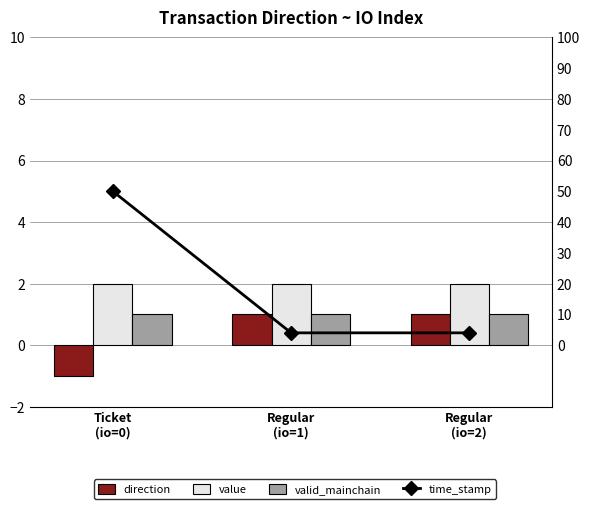

Are the bars grouped side by side (vs. stacked)?

Yes